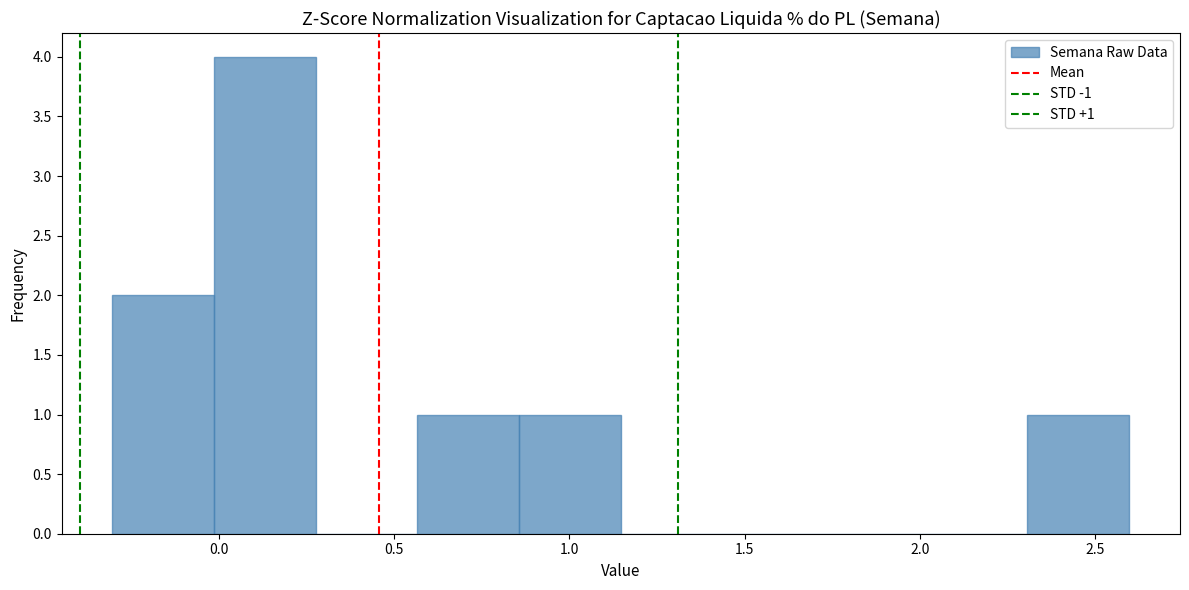

Over which range of the x-axis is the bar tallest?

0.00 to 0.30